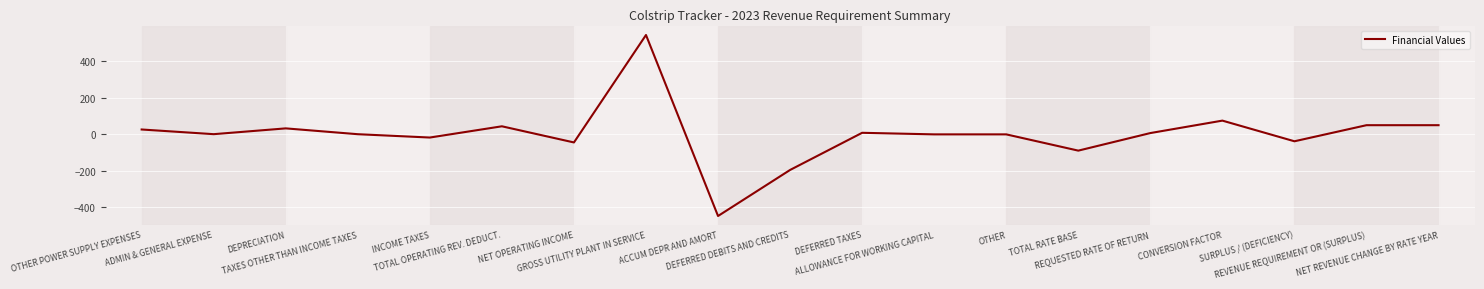

Which category has the lowest value across all series?

ACCUM DEPR AND AMORT